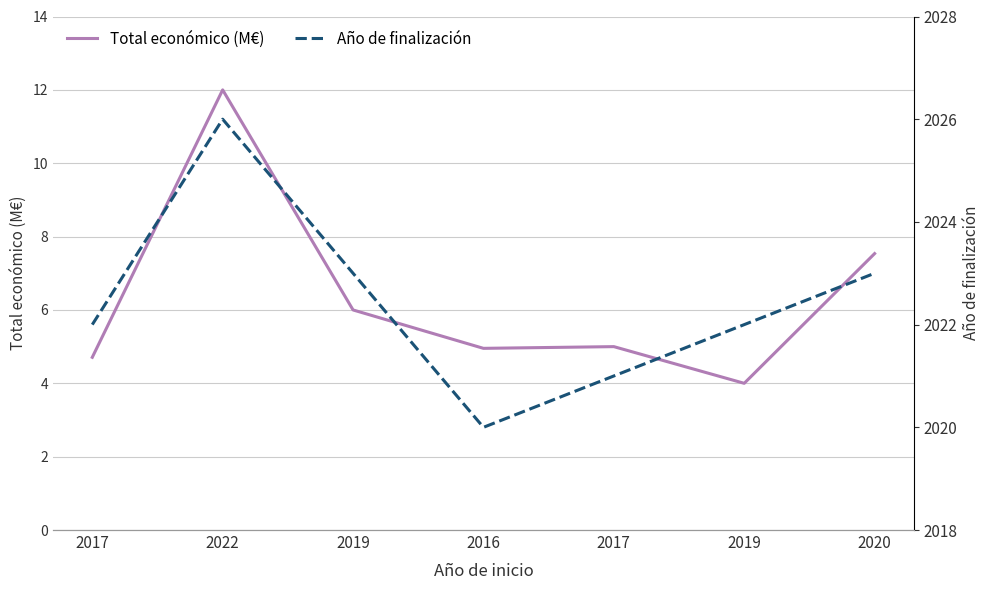

What is the difference between the highest and lowest values at 2020?

2015.5